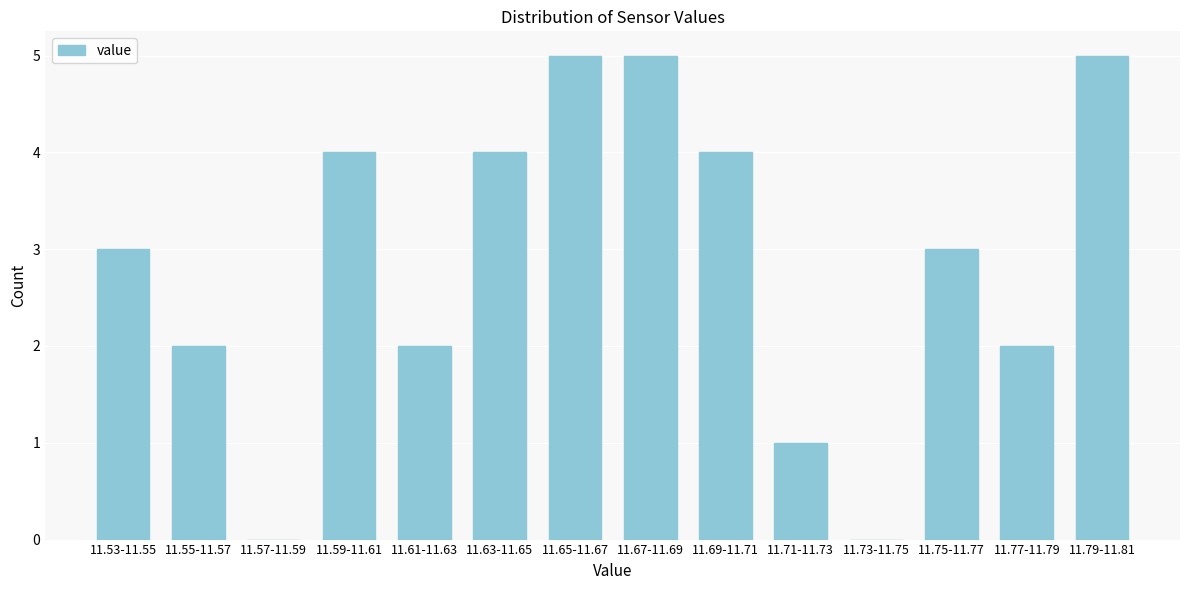

Reading left to right, extract all data points from this chart.

11.53-11.55=3	11.55-11.57=2	11.57-11.59=0	11.59-11.61=4	11.61-11.63=2	11.63-11.65=4	11.65-11.67=5	11.67-11.69=5	11.69-11.71=4	11.71-11.73=1	11.73-11.75=0	11.75-11.77=3	11.77-11.79=2	11.79-11.81=5